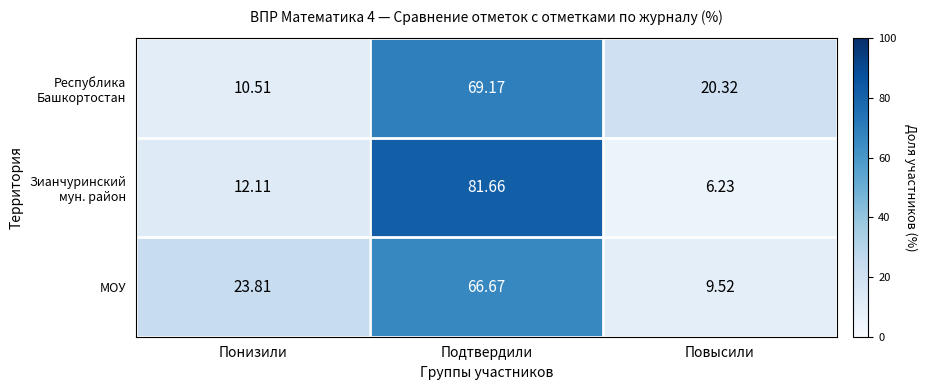

How many values in the МОУ series exceed 23?

2